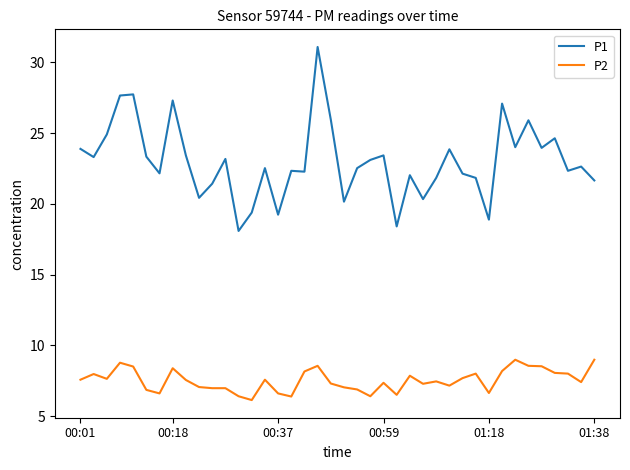

True or false: P2 and P1 intersect in this chart.

False